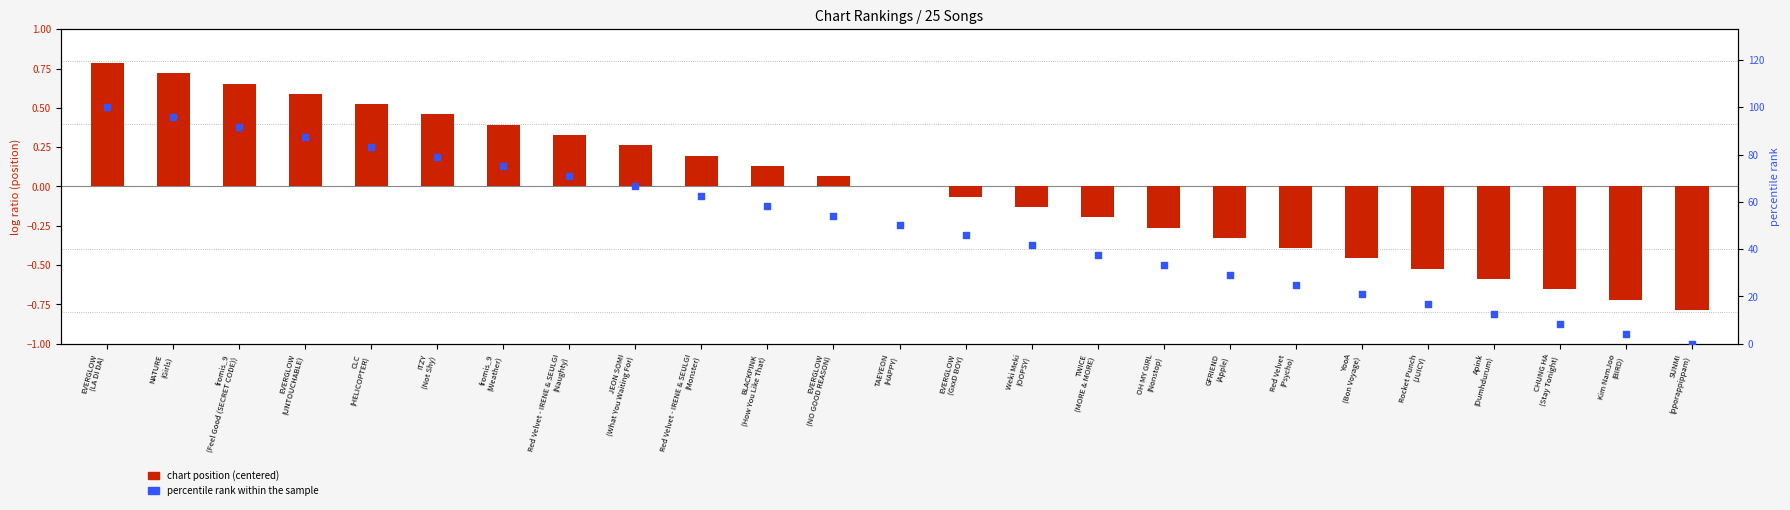

Which series has the widest spread of Y values?

percentile rank within the sample